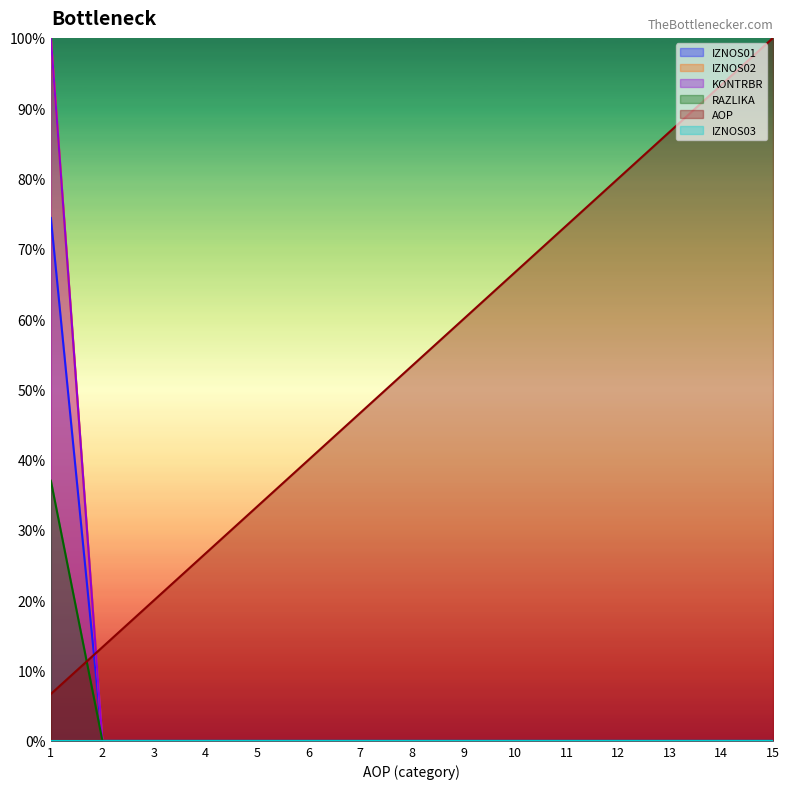

Which category has the highest value across all series?

1